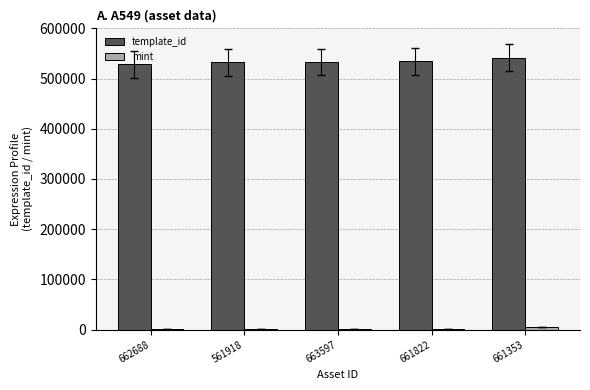

What is the approximate value of template_id at 662688, to the nearest 100?

528400